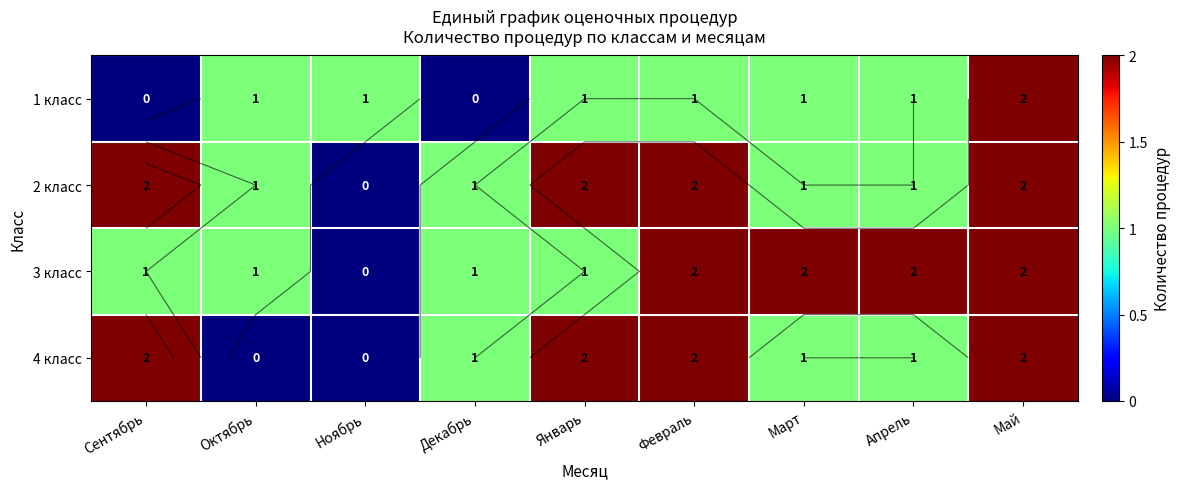

Count the number of categories in the chart.

9